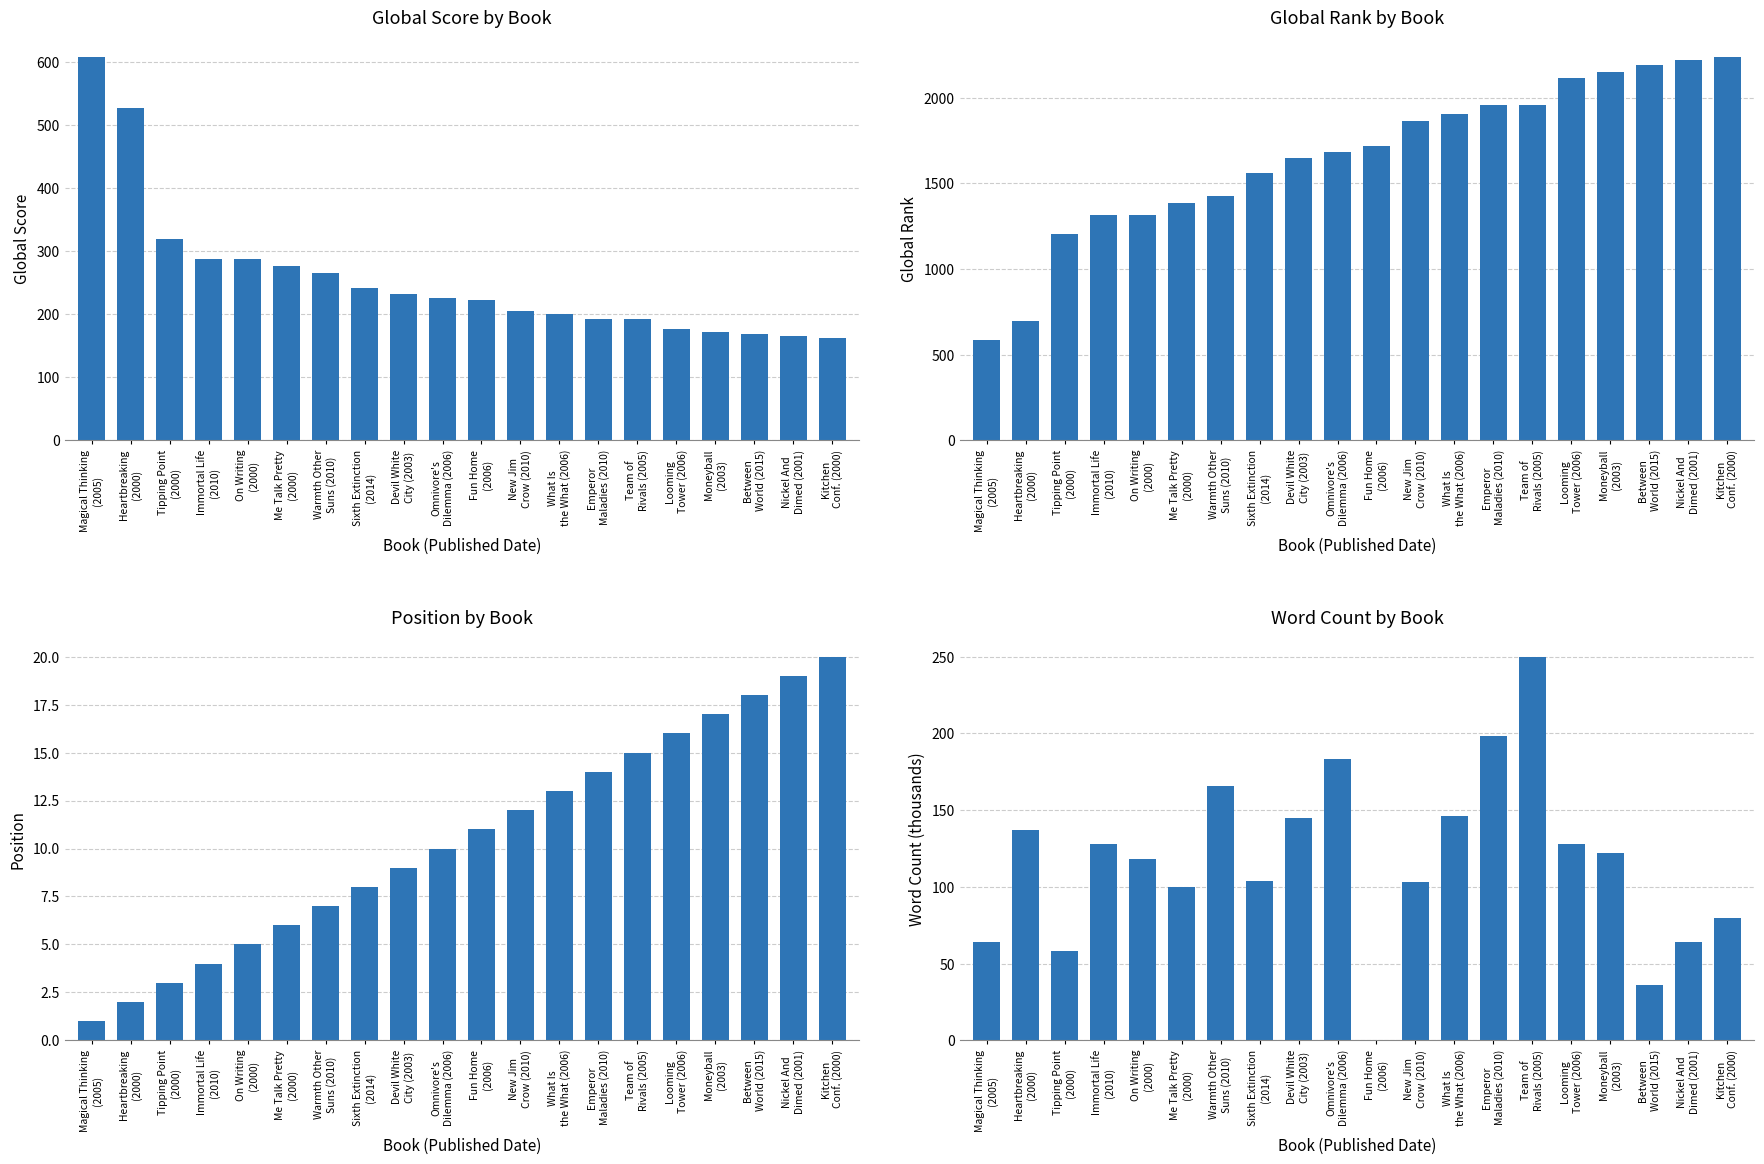

Which category has the highest value across all series?

Kitchen
Conf. (2000)